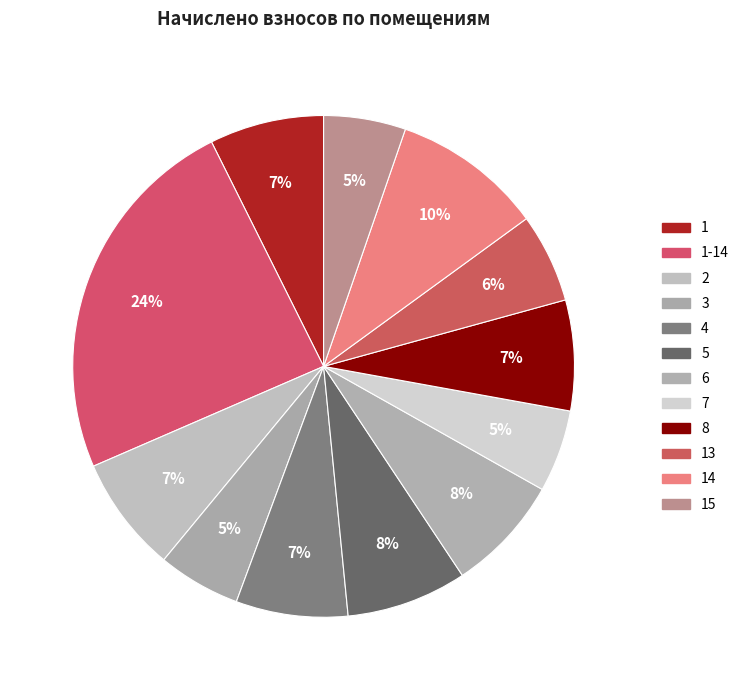

How many segments does this pie chart have?

12